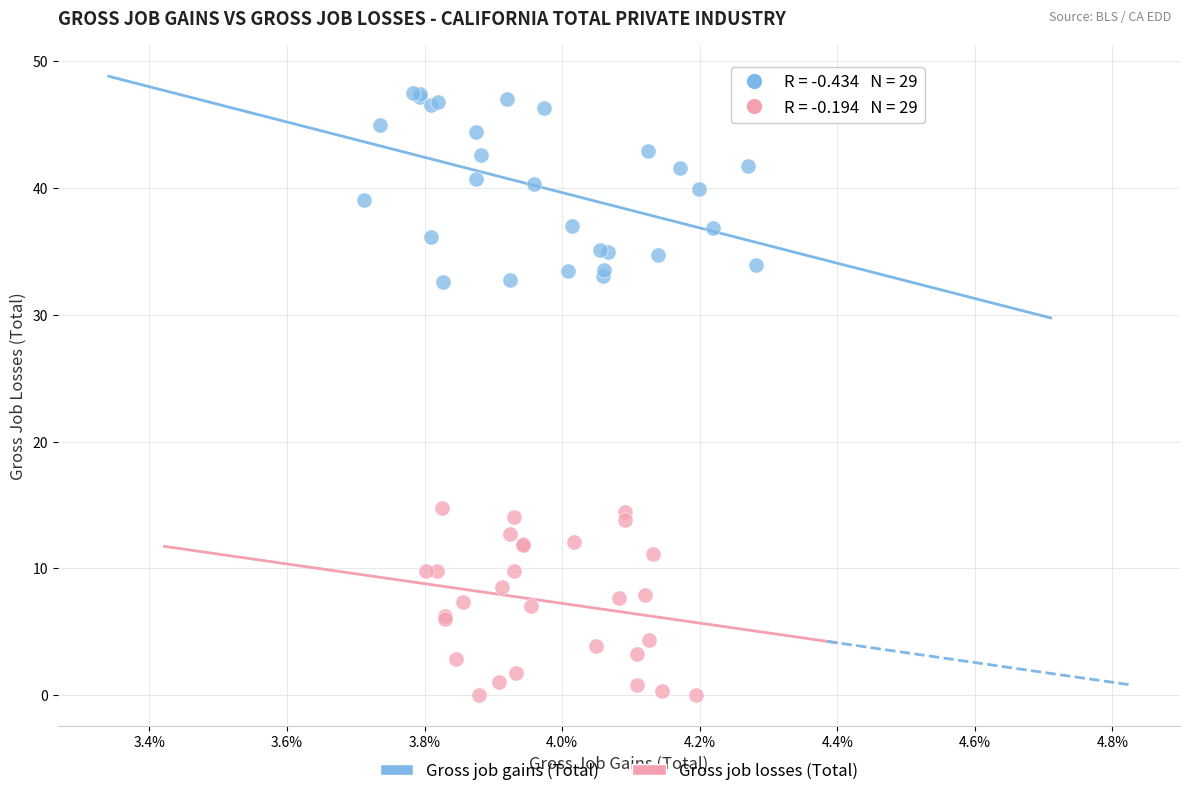

Which series reaches the minimum Y coordinate?

Gross job losses (Total)